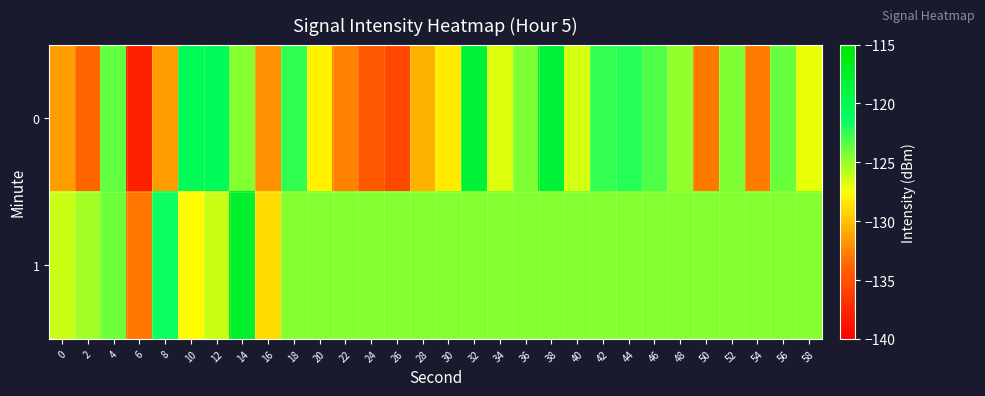

What is the spread (max minus min) of values at 40?

2.0